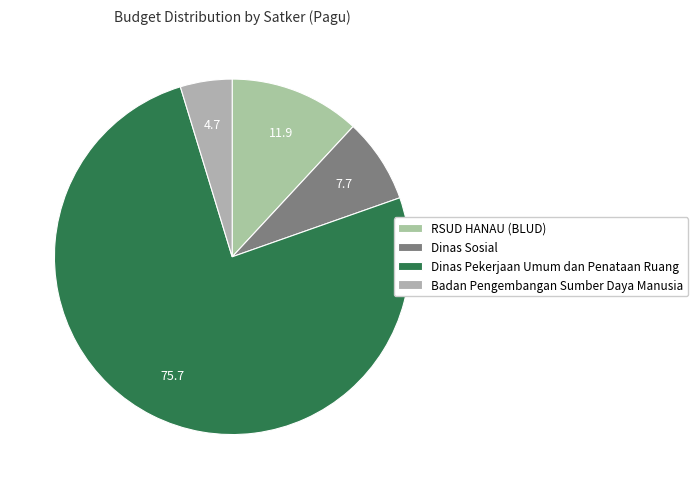

How many slices are in this pie chart?

4